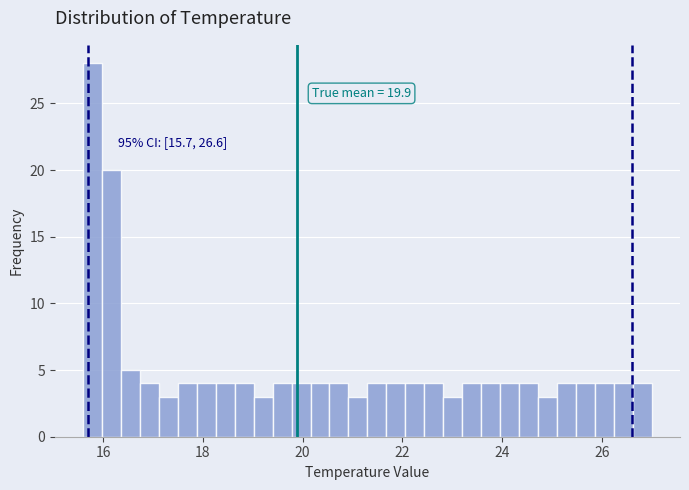

Read against the x-axis, roughly where is the centre of the tallest bar?

15.8